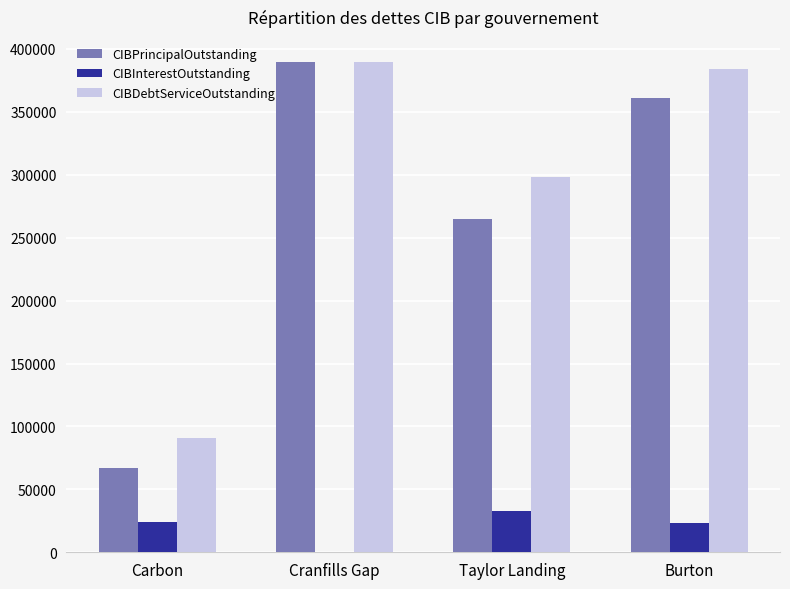

The value of CIBDebtServiceOutstanding at Cranfills Gap is 623436.5. True or false?

False